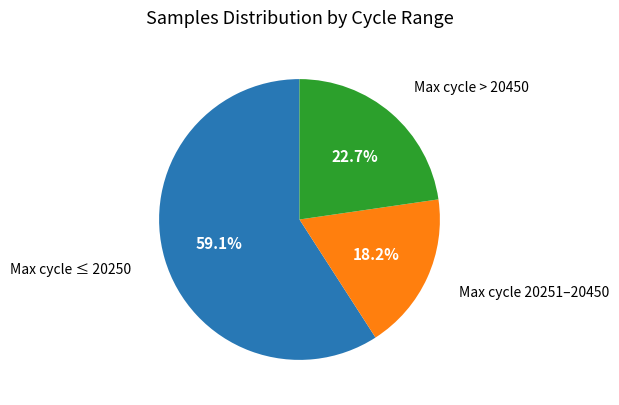

Count the number of slices in the pie.

3